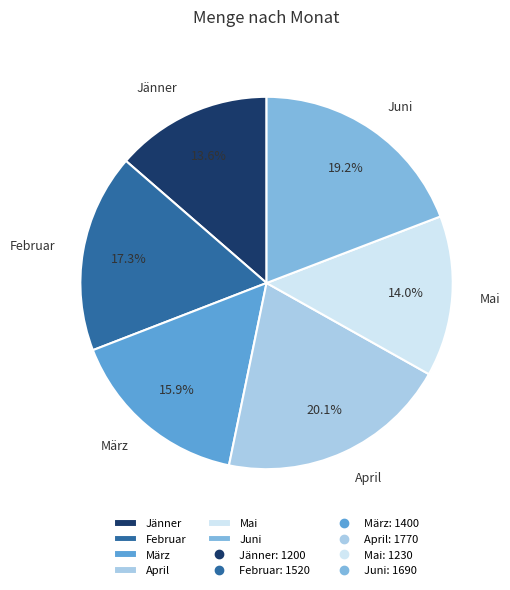

To the nearest percent, what is the average slice percentage?

17%